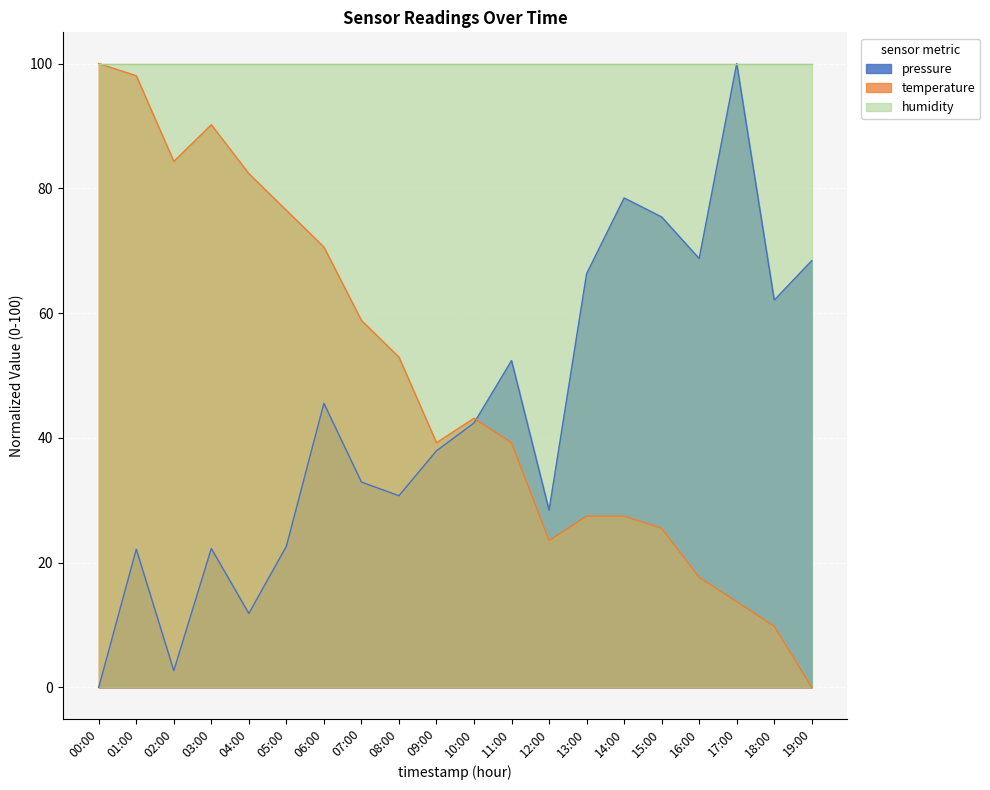

What value does the pressure series have at 10:00?

42.4